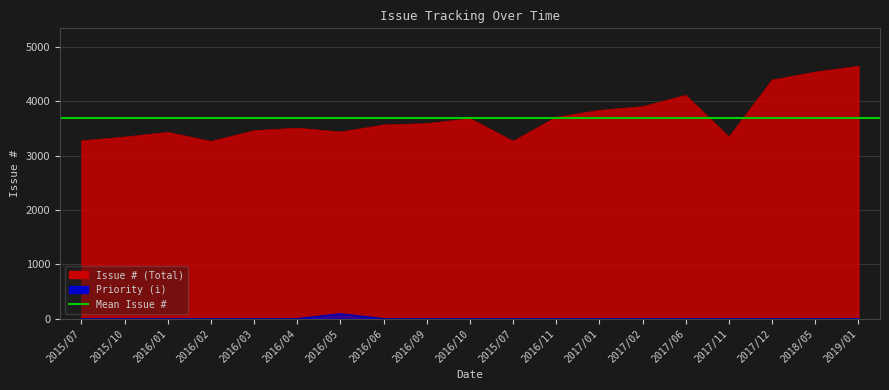

How many categories are shown in the chart?

19